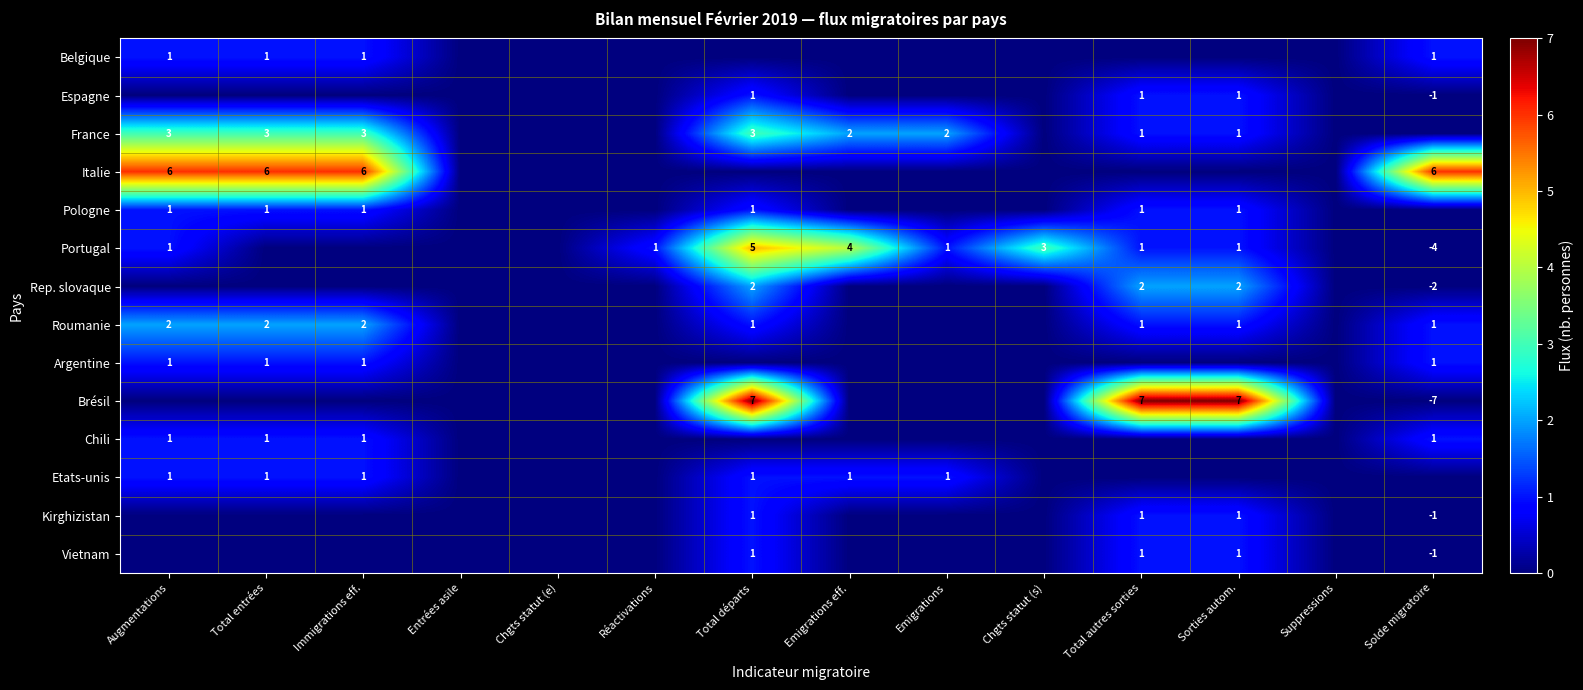

The value of Espagne at Sorties autom. is 2. True or false?

False